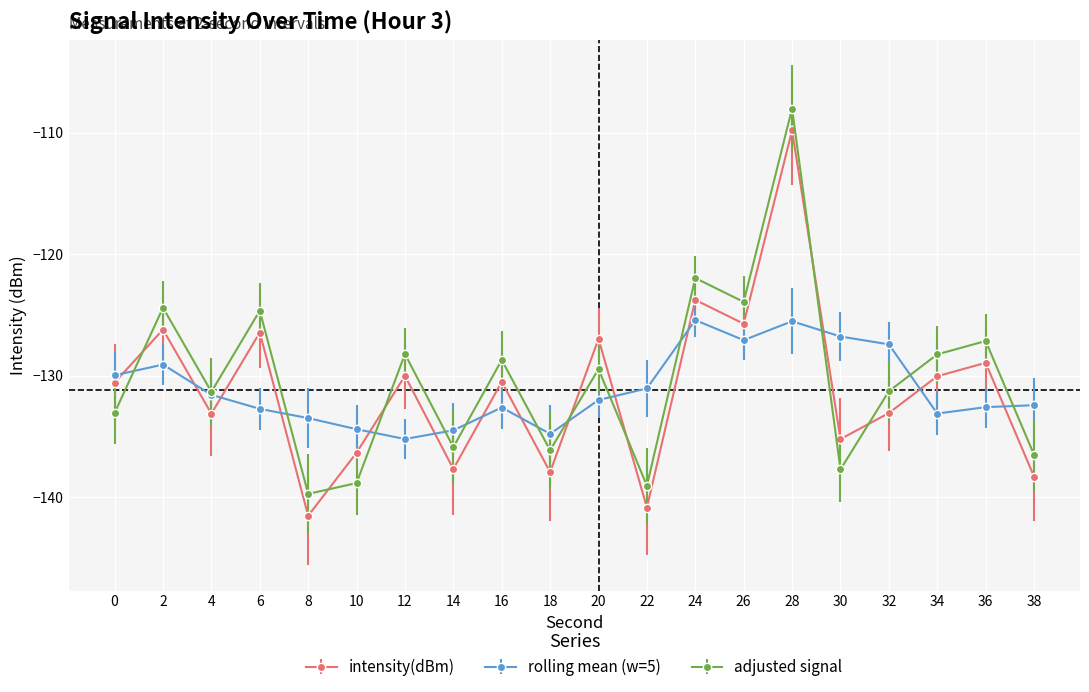

True or false: intensity(dBm) and rolling mean (w=5) cross at least once.

True